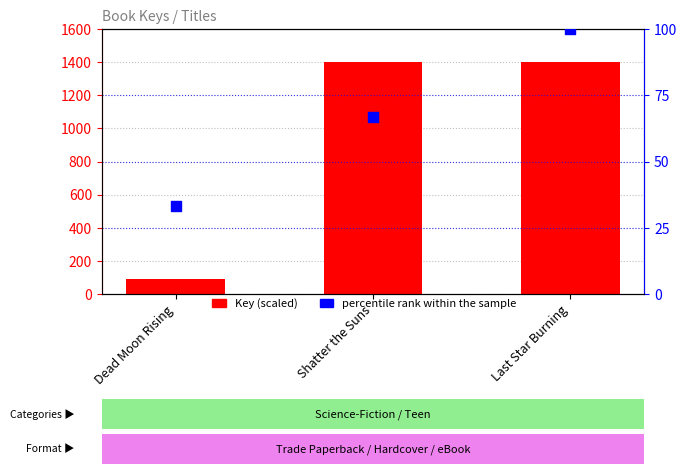

Is the value of percentile rank within the sample at Shatter the Suns greater than the value of Key (scaled) at Last Star Burning?

No